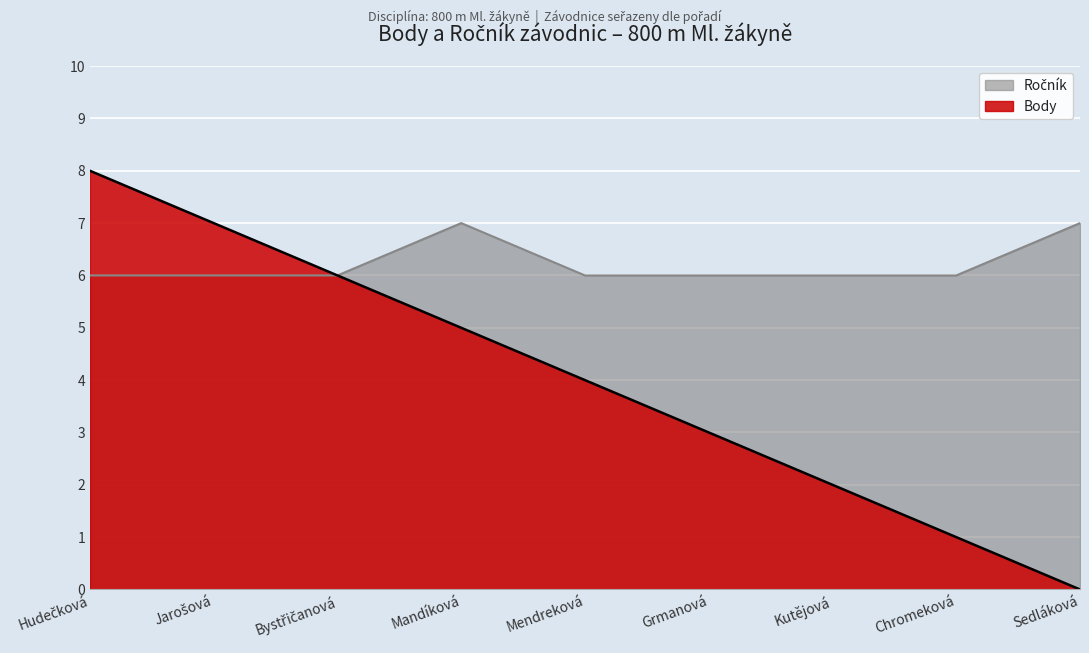

What is the sum of all Ročník values?

56